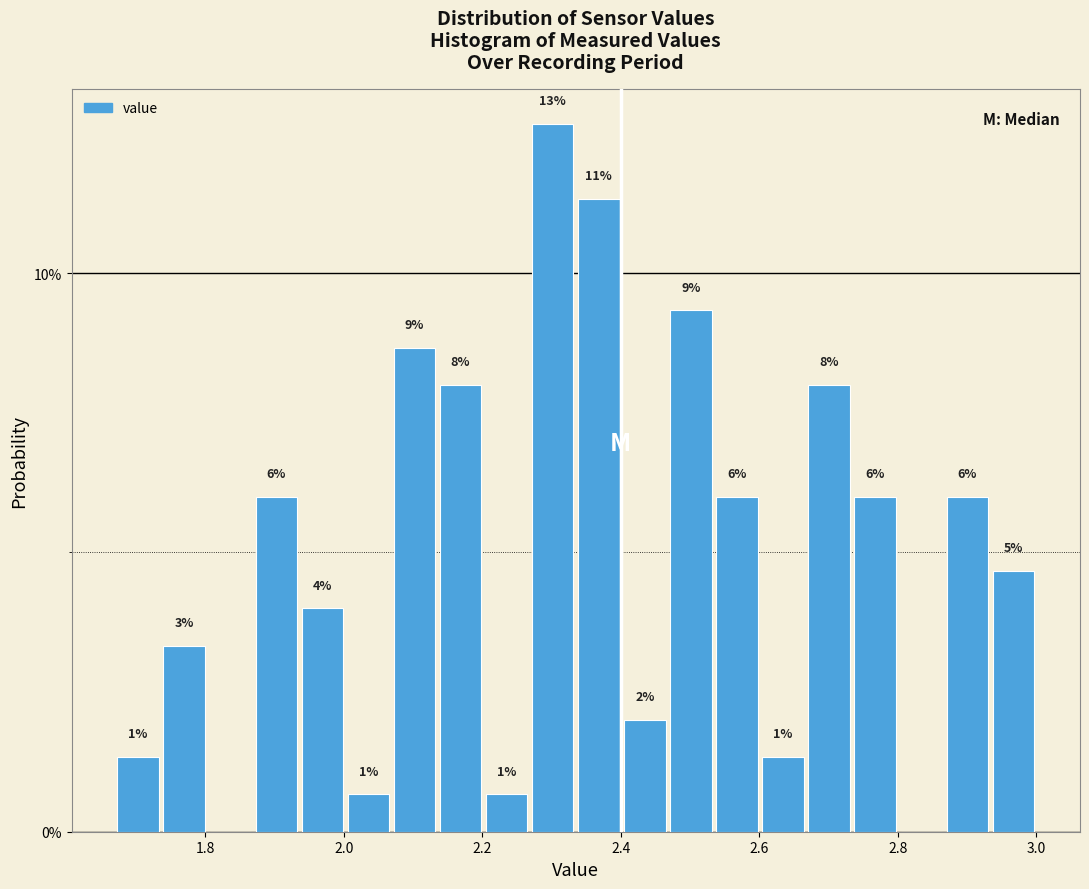

Around what value on the x-axis is the tallest bar? Give the approximate position of its centre, as read against the axis.

2.30